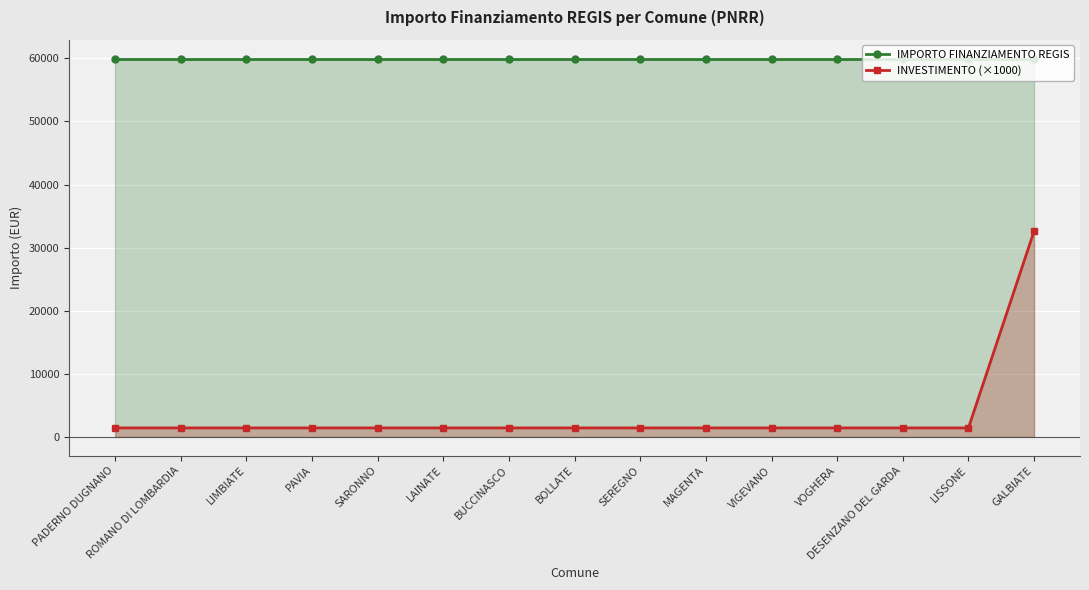

How many lines are shown in the chart?

2